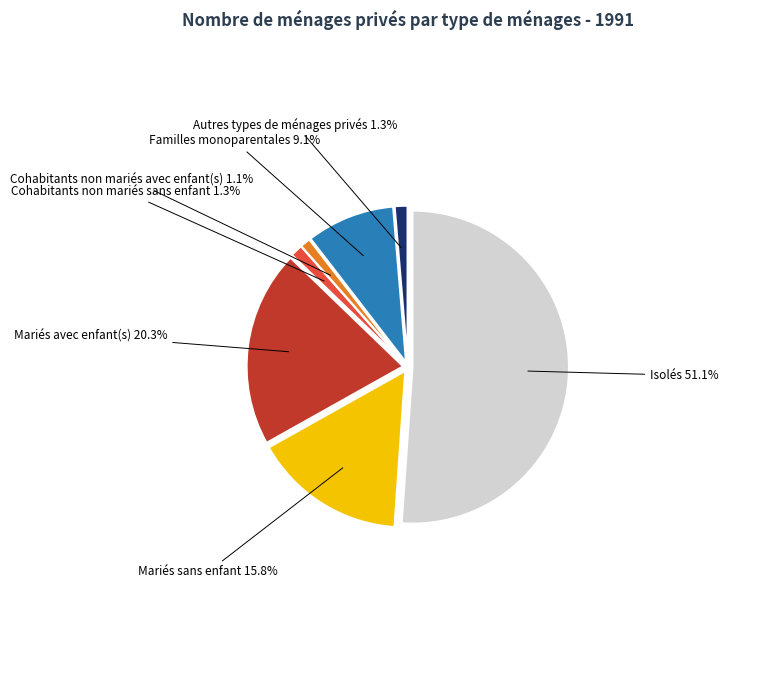

Does any single category account for the majority?

Yes